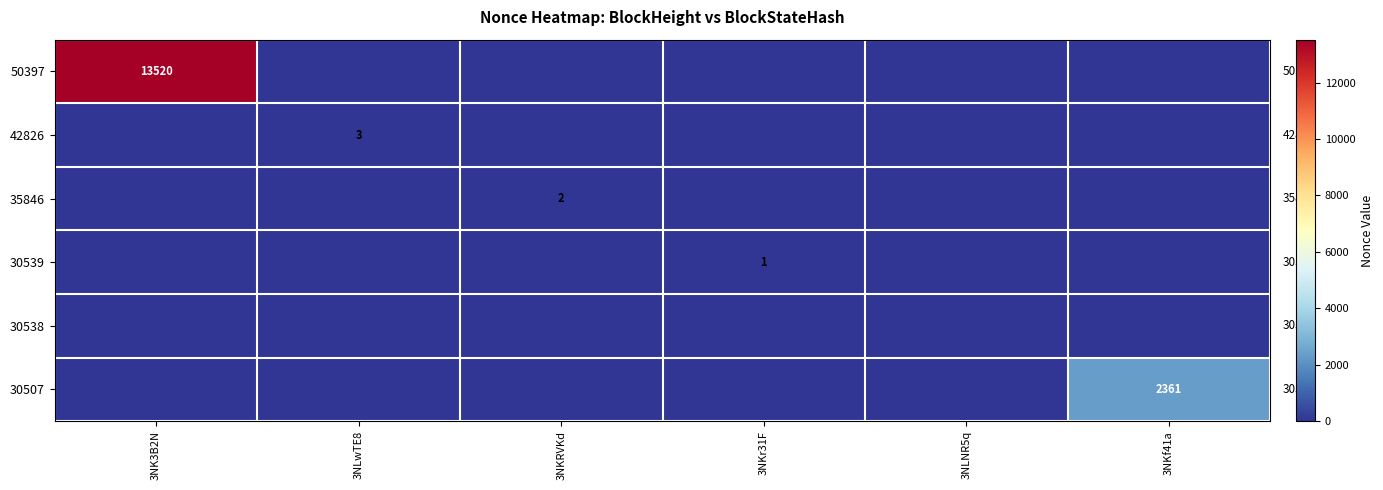

At how many categories does at least one series exceed 2672?

1